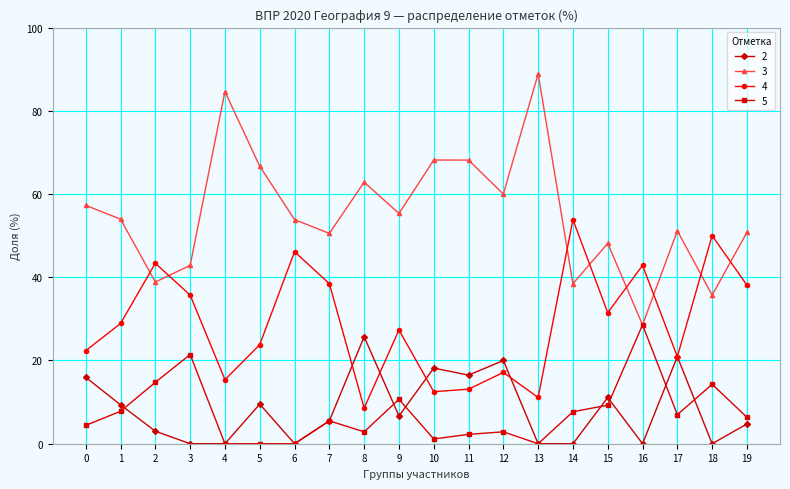

True or false: 3 has a value of 125.8 at 4.

False